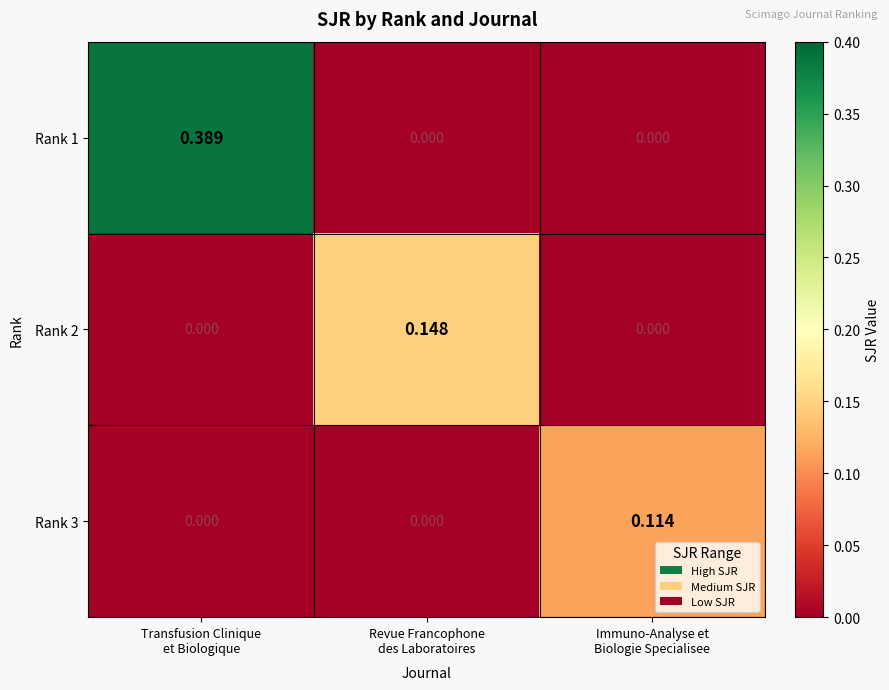

Which series has the largest total across all categories?

Rank 1